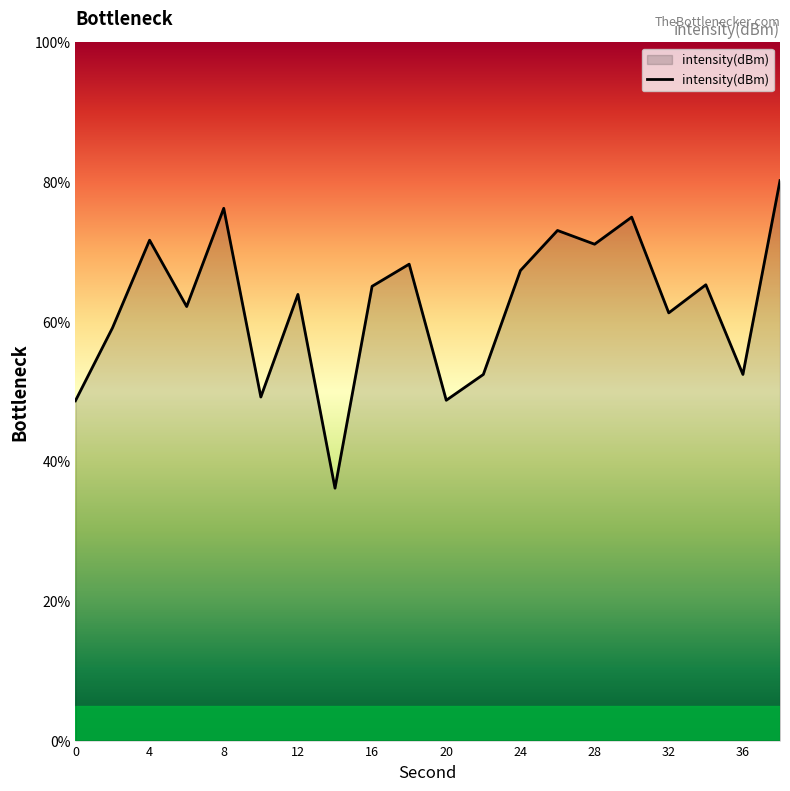

What is the greatest value displayed?

80.2